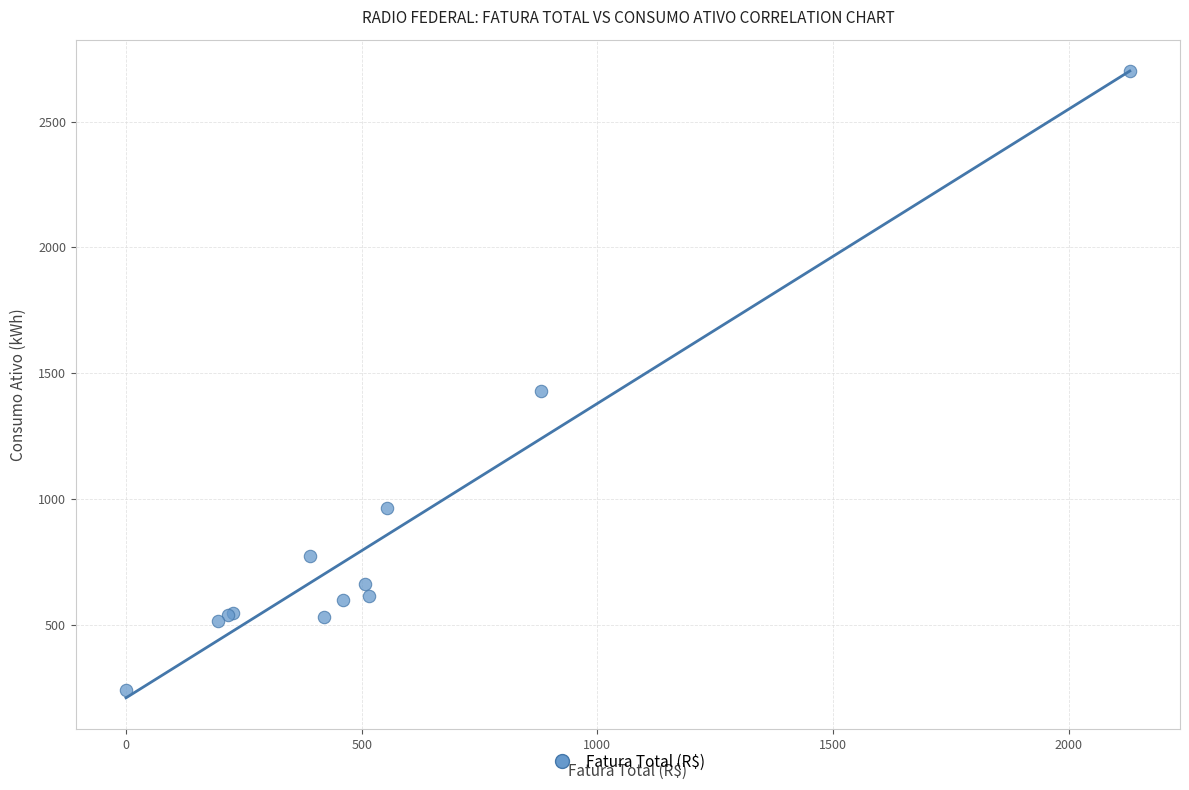

What Y value in the scatter plot is closest to 1470?

1429